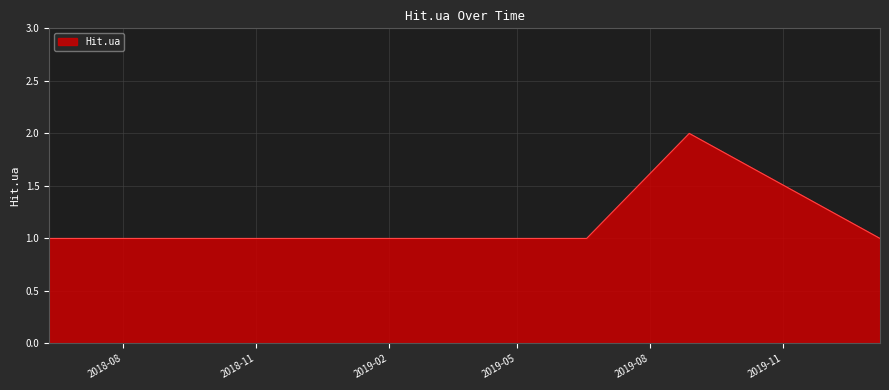

Is this an area chart (filled region under the line)?

Yes